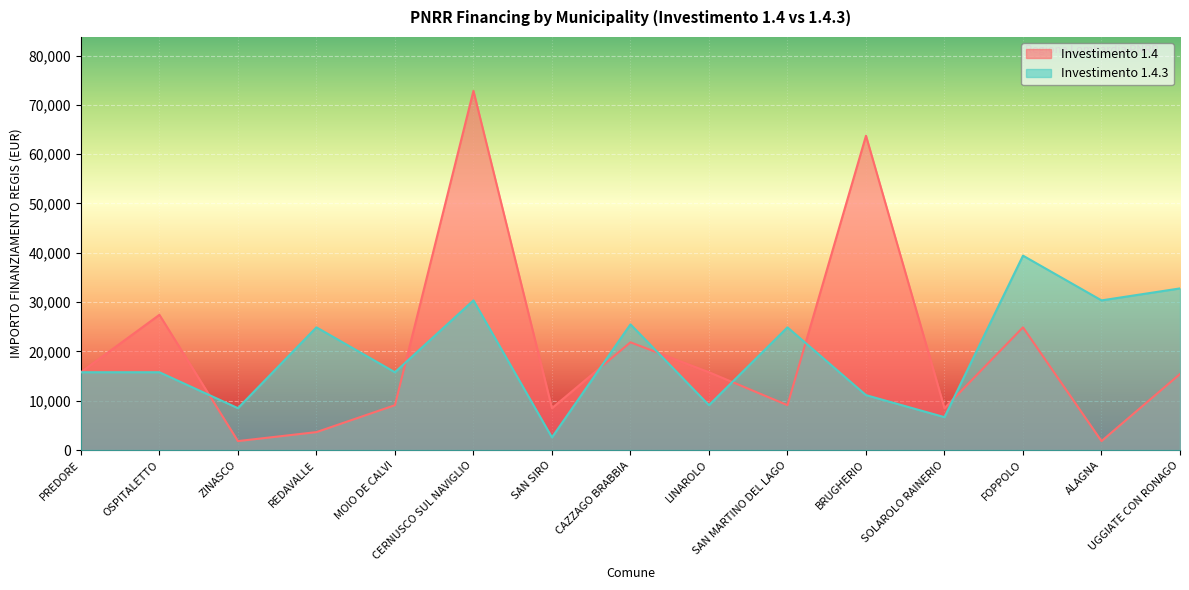

Reading left to right, extract all data points from this chart.

1.4: 15782	27424	1821	3642	9105	72840	8498	21852	15782	9105	63735	8498	24887	1821	15426
1.4.3: 15782	15782	8498	24887	15782	30350	2571	25494	9105	24887	11141	6677	39422	30350	32778